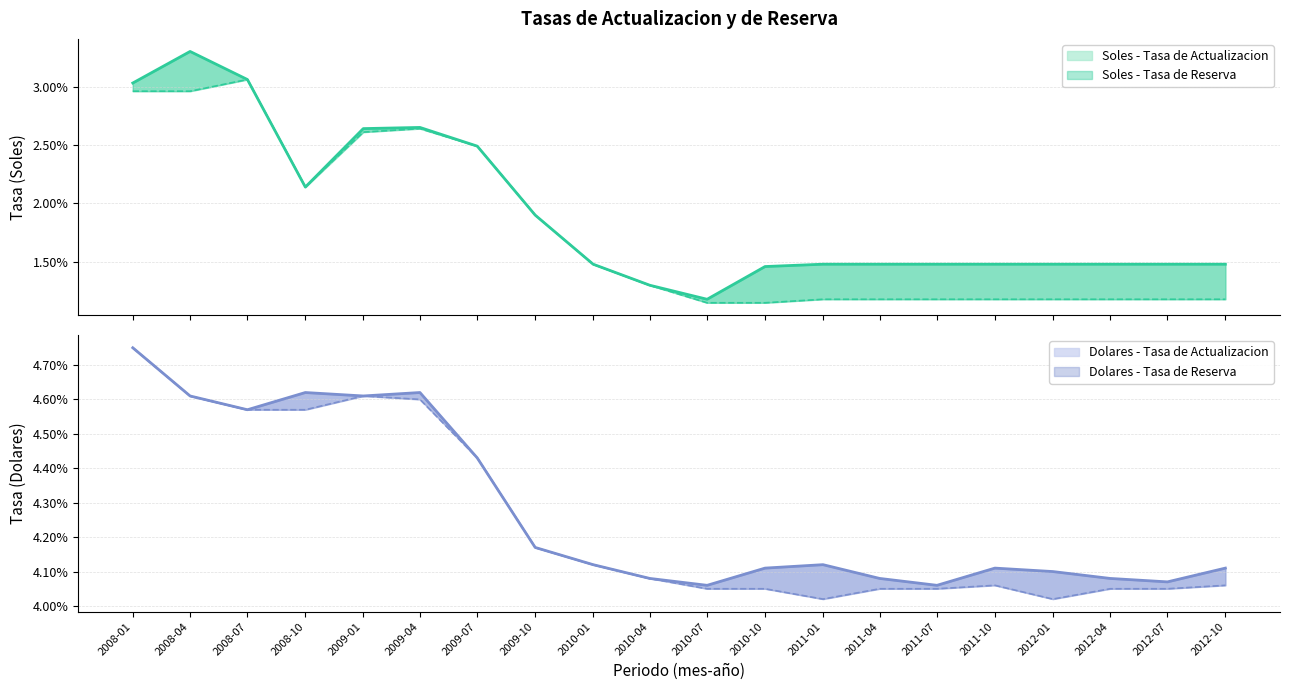

Does the chart display data point markers on the line(s)?

No